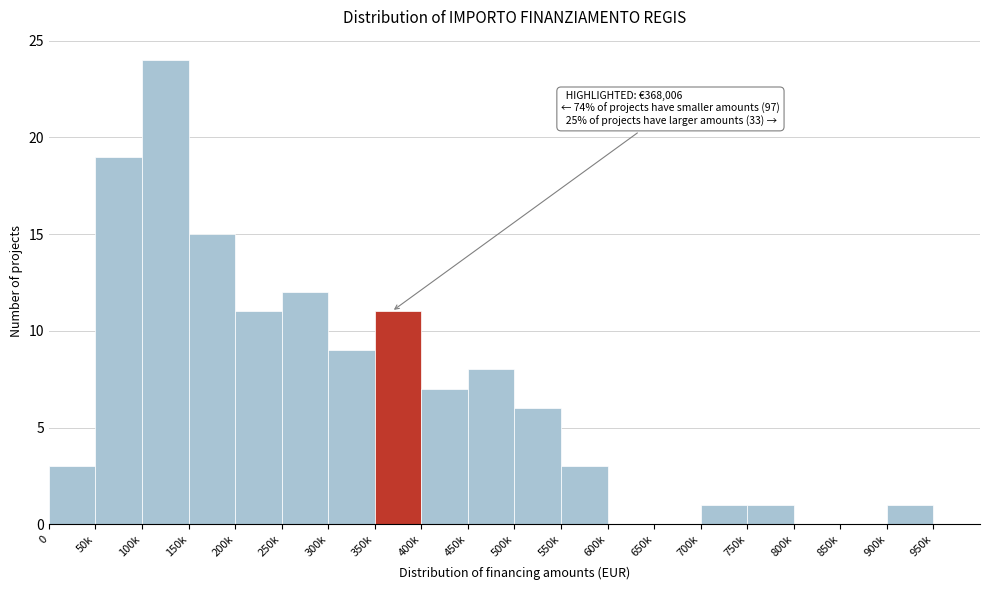

Reading right to left, list all the values displayed in this chart.

950k=0	900k=1	850k=0	800k=0	750k=1	700k=1	650k=0	600k=0	550k=3	500k=6	450k=8	400k=7	350k=11	300k=9	250k=12	200k=11	150k=15	100k=24	50k=19	0=3